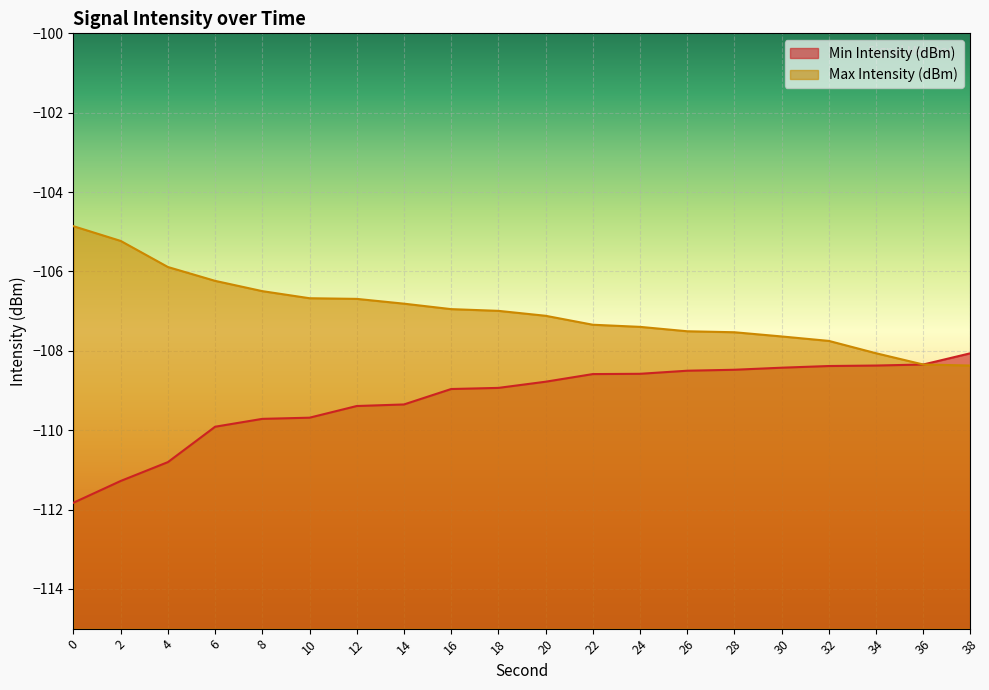

List the series in order of their peak value, highest first.

Max Intensity (dBm), Min Intensity (dBm)